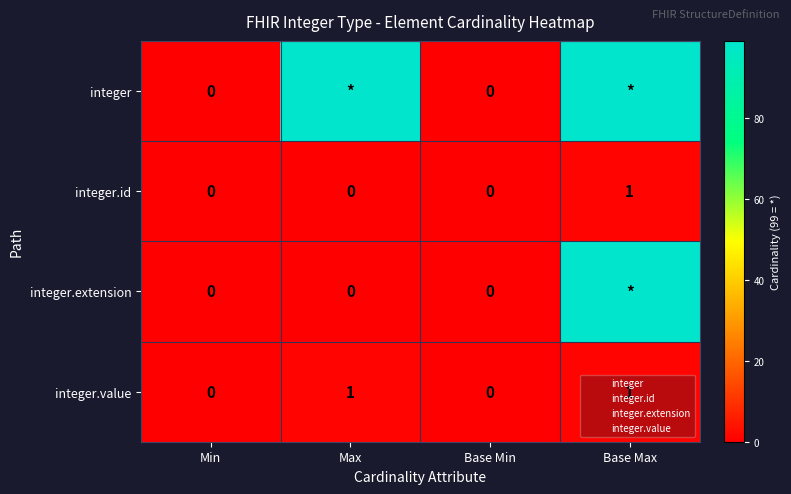

What is the total value across all series at Base Max?

200